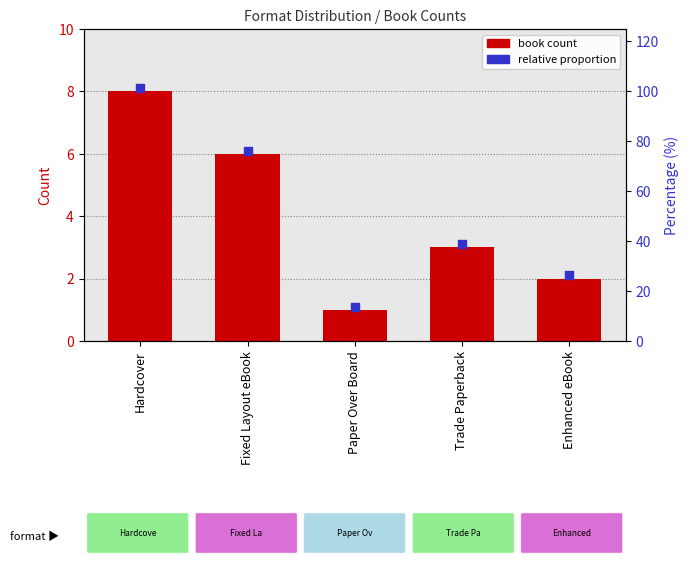

What are all the series names shown in the legend?

Book count, relative proportion